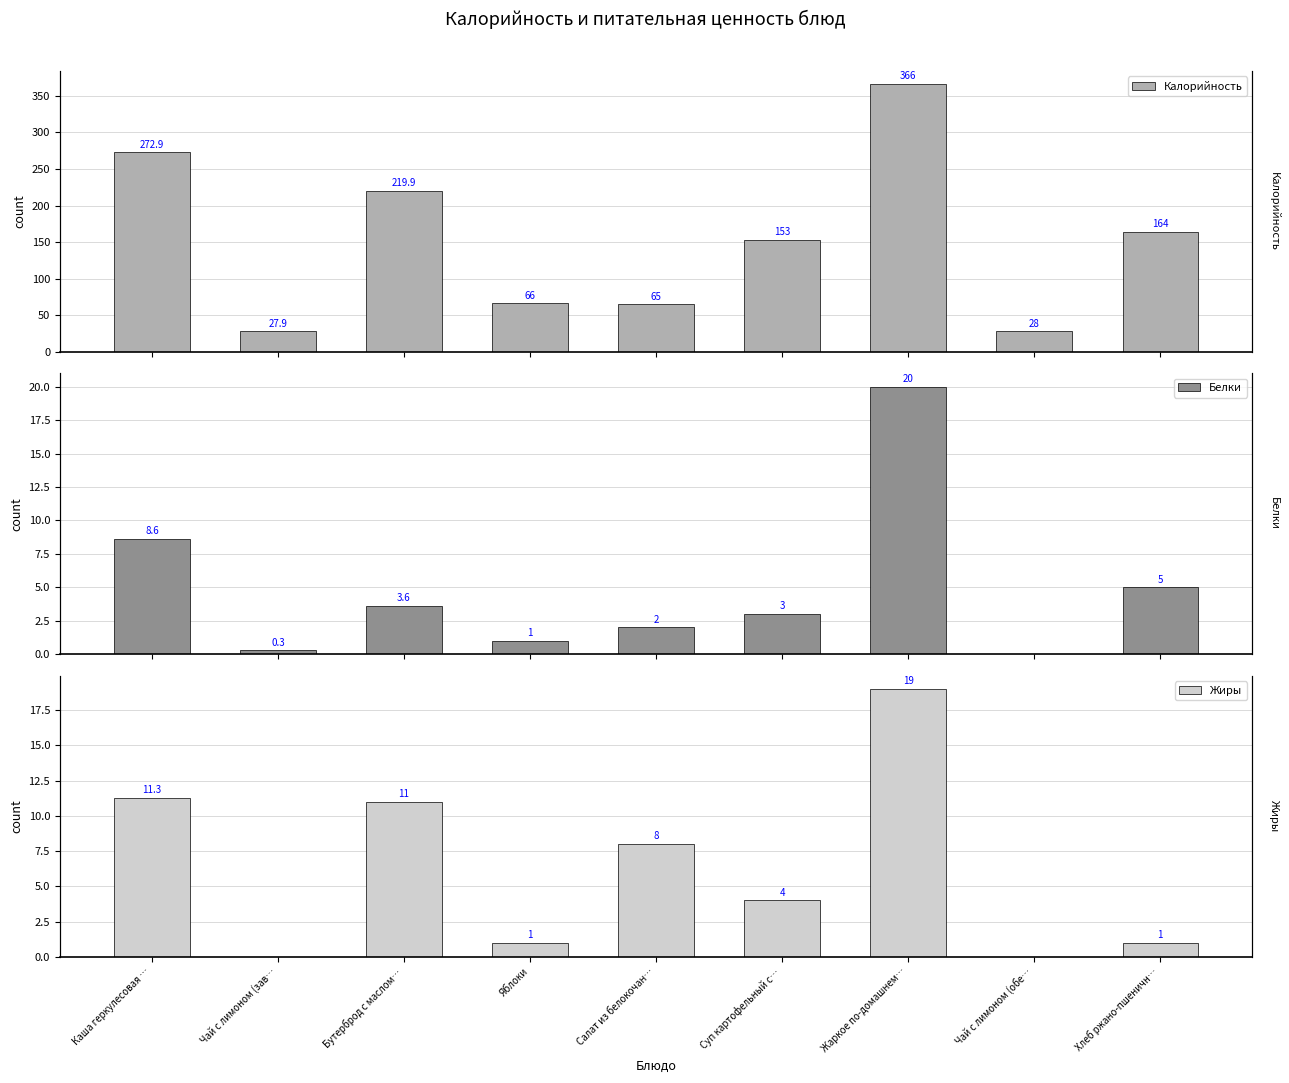

What is the sum of all Белки values?

43.5